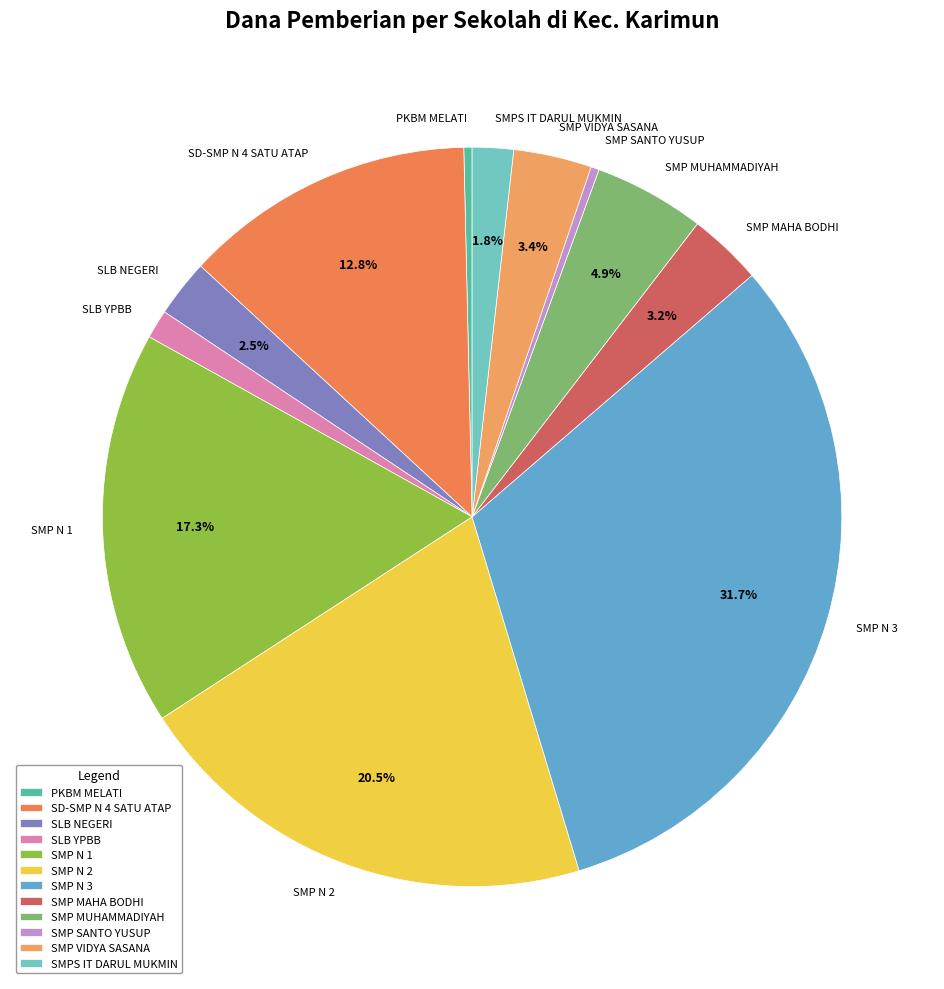

Which has a higher value, SMP SANTO YUSUP or SMP N 1?

SMP N 1